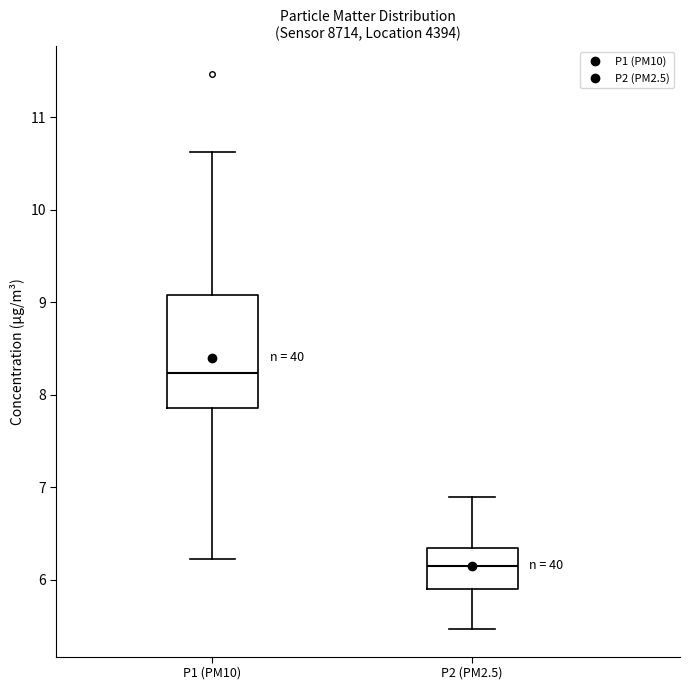

Comparing the boxes themselves (not the whiskers), which one is the tallest?

P1 (PM10)